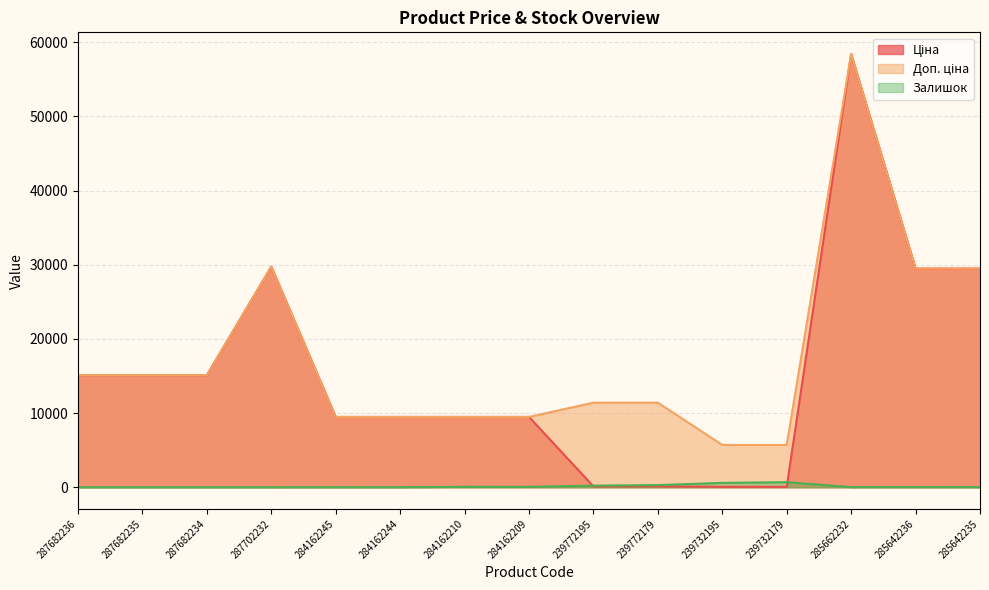

Is the value of Залишок at 284162245 greater than the value of Доп. ціна at 287682235?

No